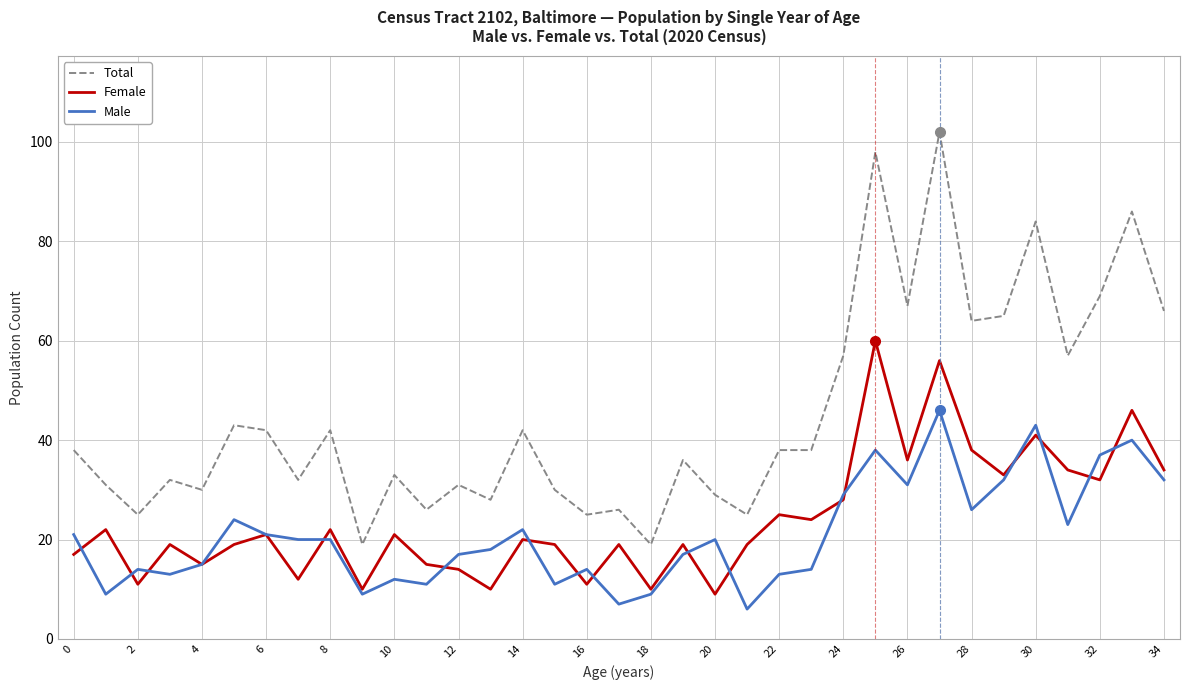

True or false: Female and Total cross at least once.

False